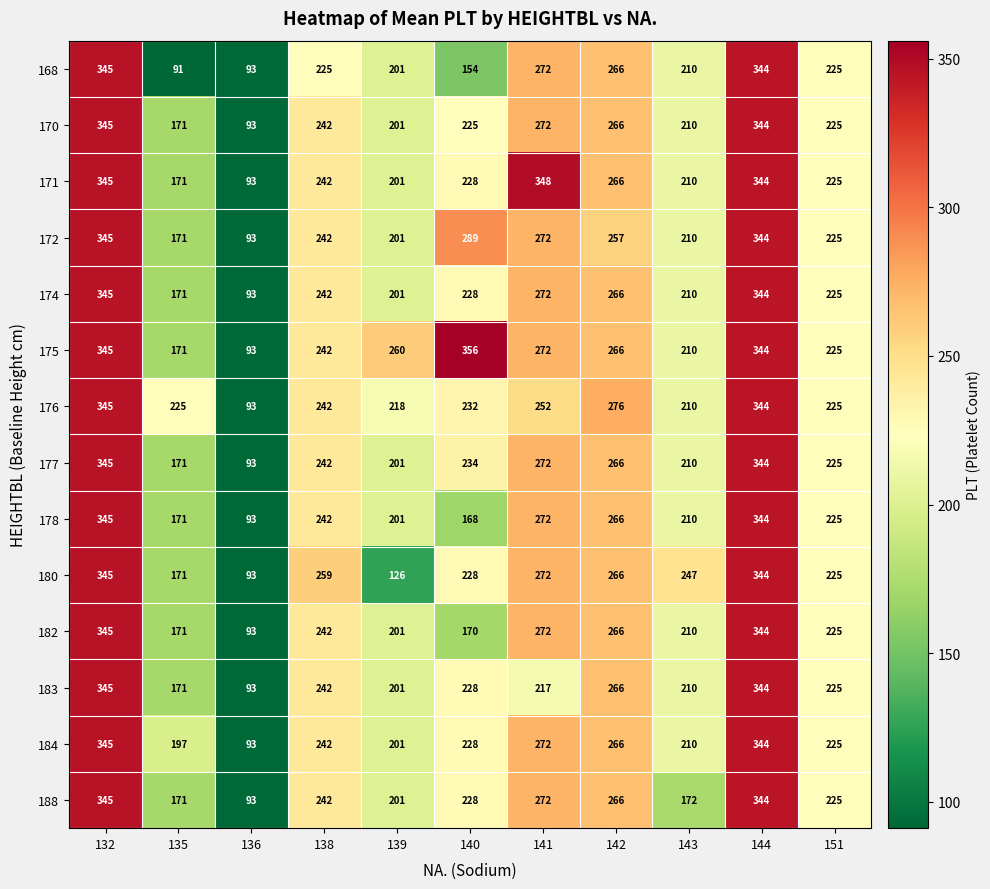

What is the sum of the 183 values at 135 and 144?

515